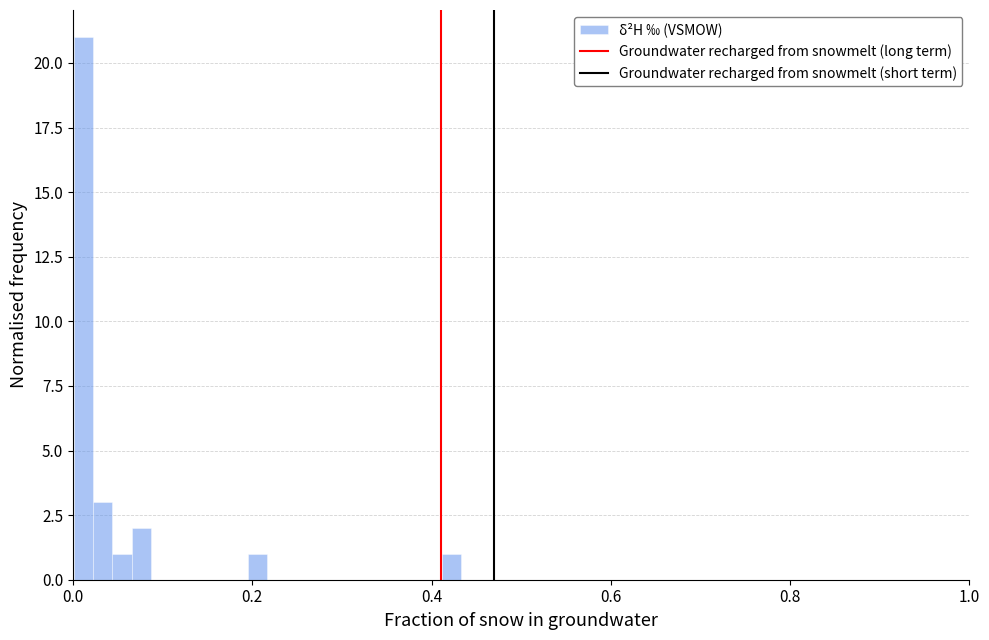

Read against the x-axis, roughly where is the centre of the tallest bar?

0.02